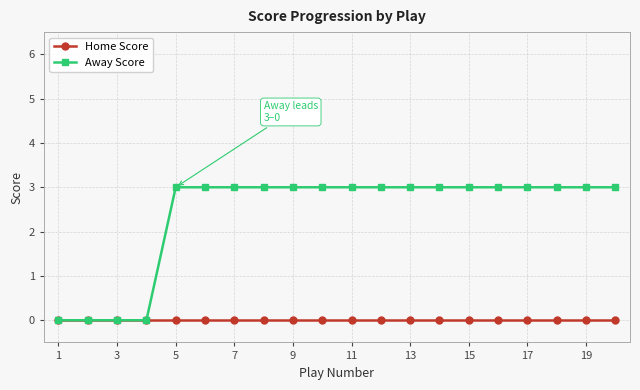

Reading left to right, extract all data points from this chart.

Home Score: 0	0	0	0	0	0	0	0	0	0	0	0	0	0	0	0	0	0	0	0
Away Score: 0	0	0	0	3	3	3	3	3	3	3	3	3	3	3	3	3	3	3	3